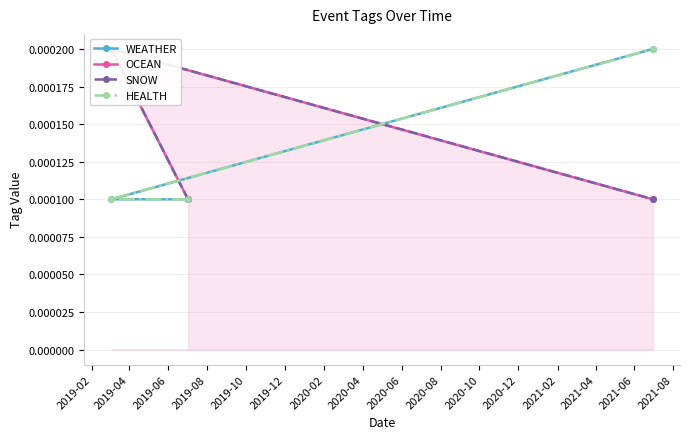

Which has a higher value, 2019-04 or 2019-06?

2019-06